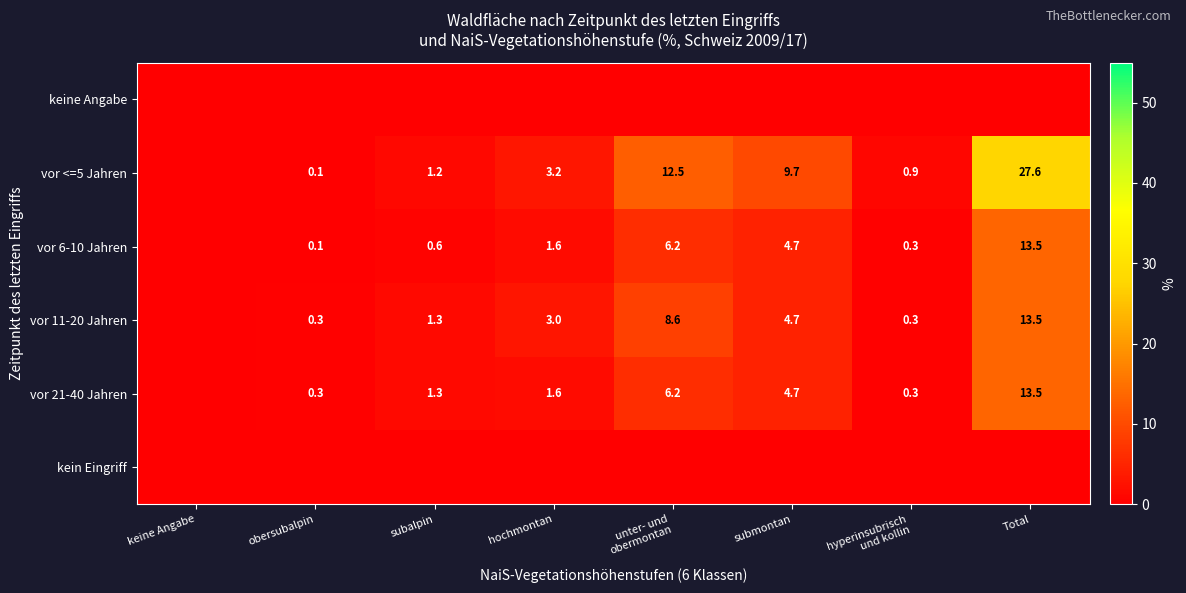

The vor 21-40 Jahren series shows 1.3 at subalpin. True or false?

True